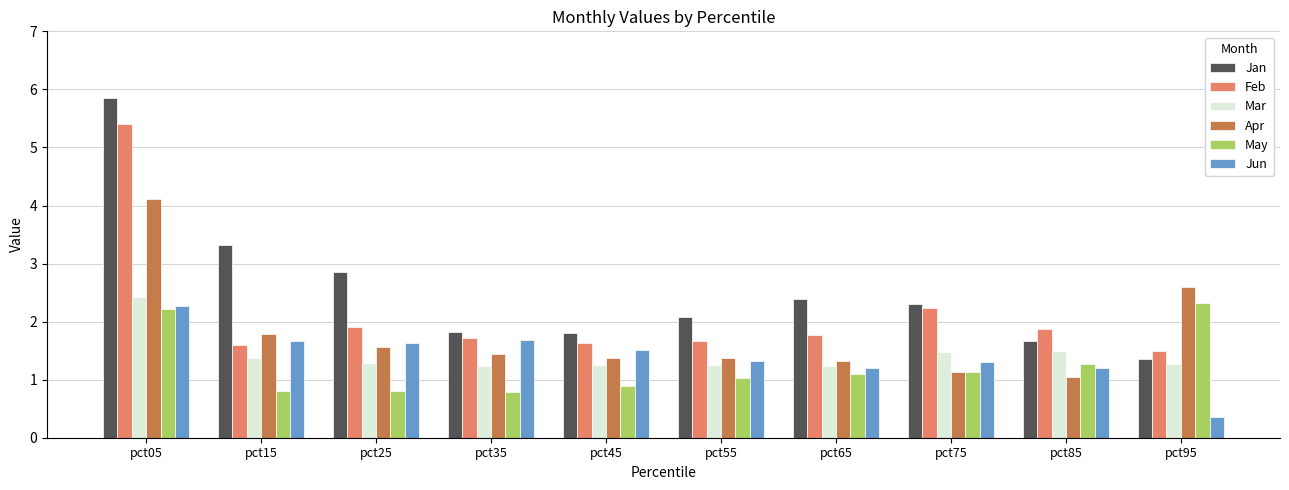

Count the Mar values in the range 1 to 2.

9